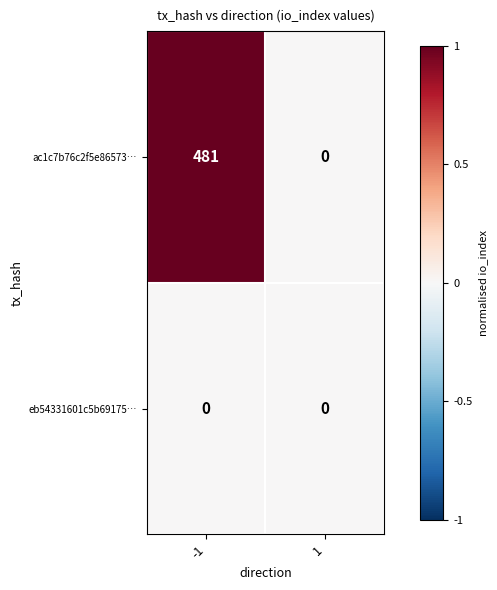

Rank the series at -1 from lowest to highest value.

eb54331601c5b69175…, ac1c7b76c2f5e86573…